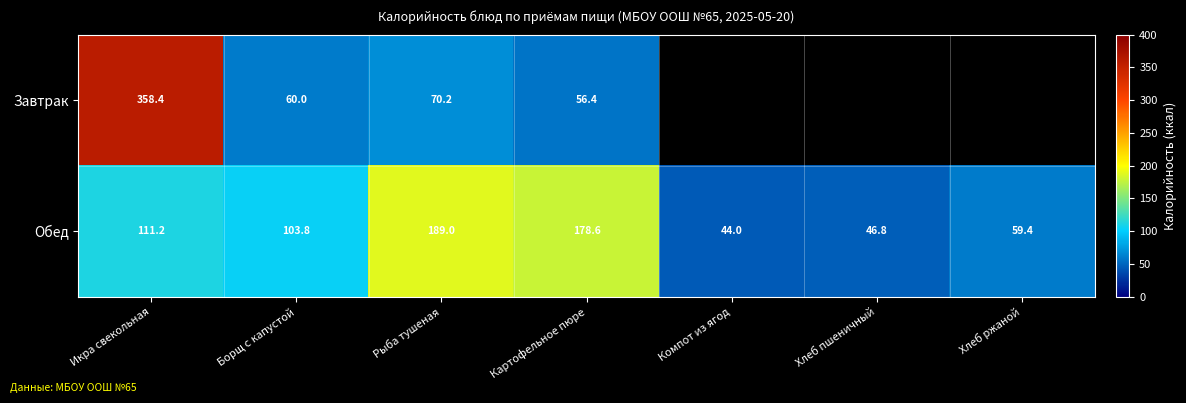

At which label is Обед closest to 116?

Икра свекольная